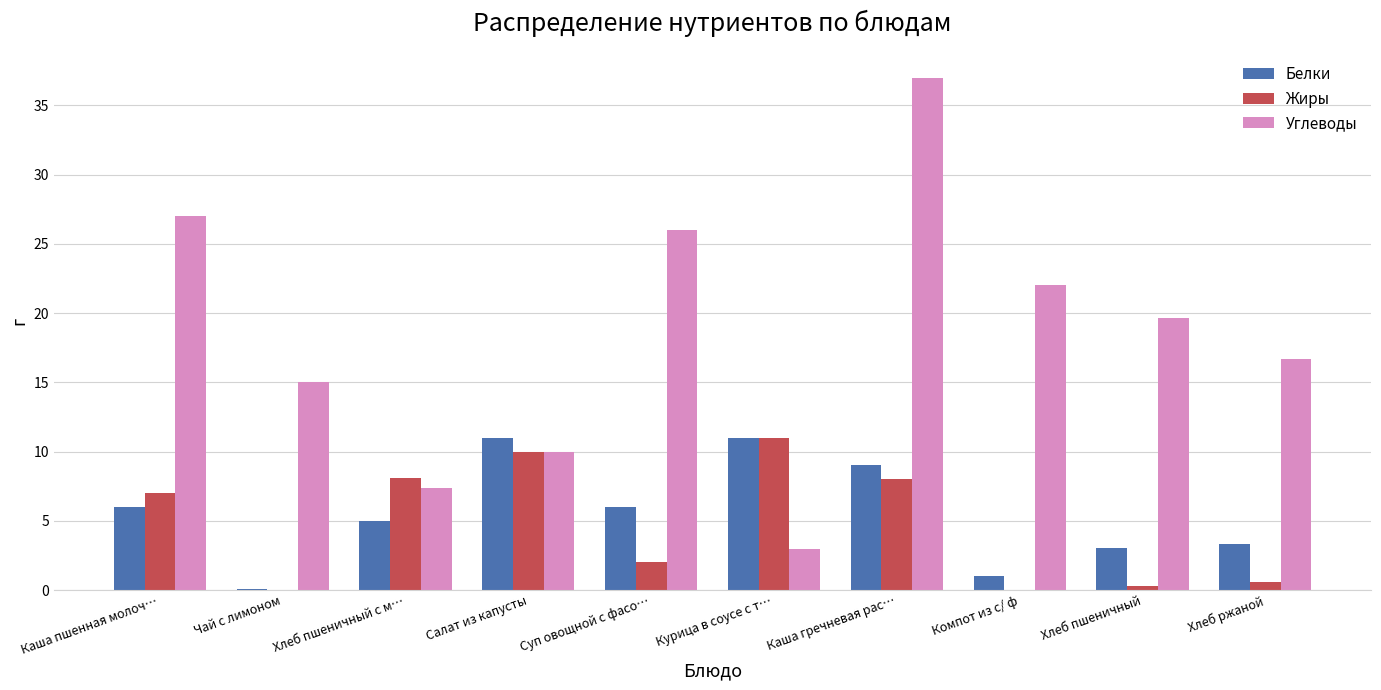

Which series changed the most between Чай с лимоном and Суп овощной с фасо…?

Углеводы